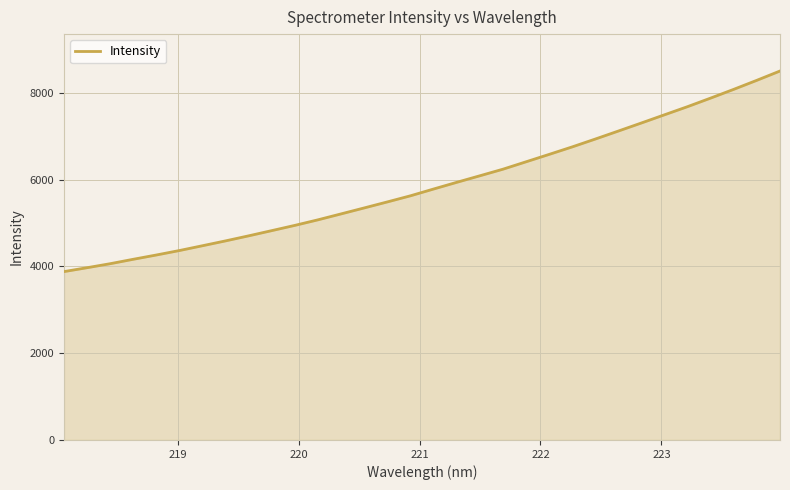

What is the difference between the maximum and minimum values?

4624.9